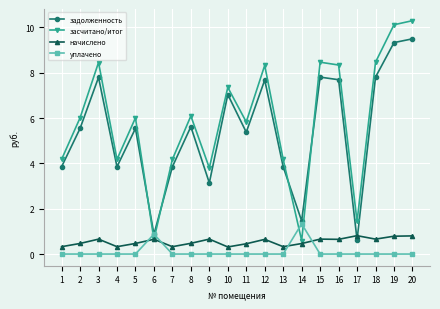

What is the difference between the начислено values at 7 and 19?

0.5